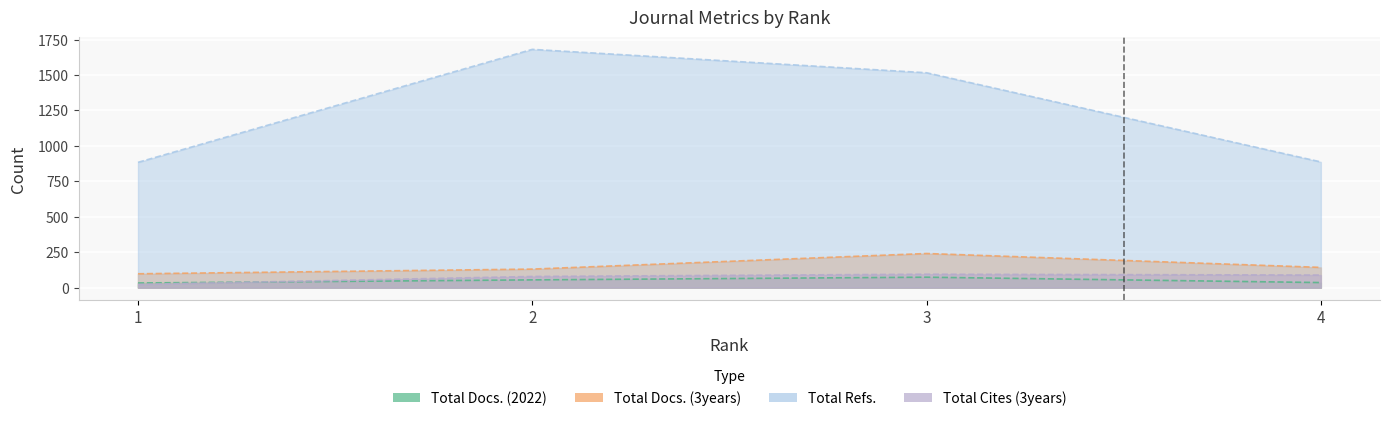

Reading left to right, list all the values displayed in this chart.

Total Docs. (2022): 33	55	74	36
Total Docs. (3years): 98	131	241	143
Total Refs.: 884	1681	1516	887
Total Cites (3years): 23	79	95	89